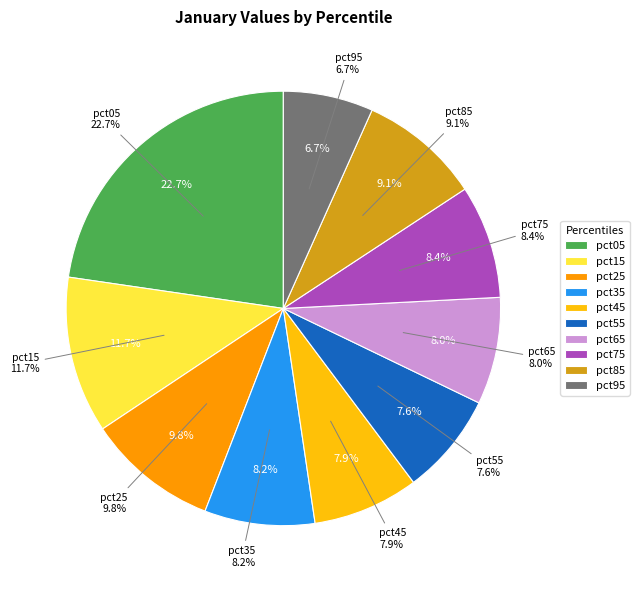

Is there a majority slice in this chart?

No